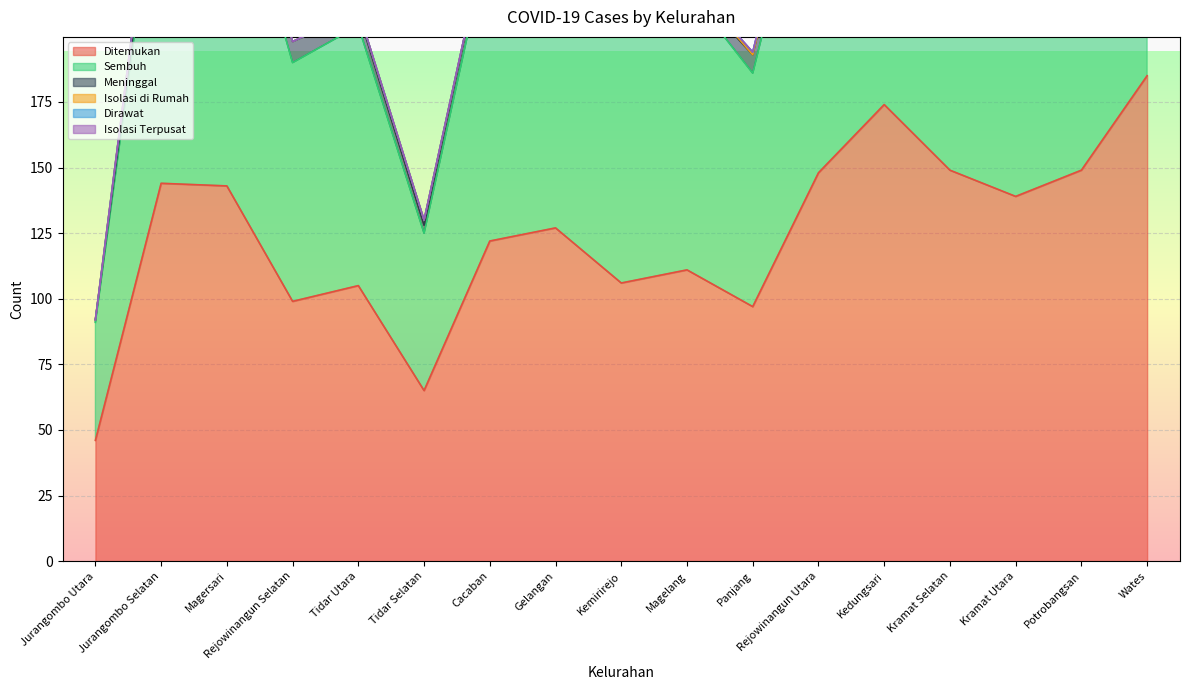

What is the total value across all series at Kemirirejo?

212